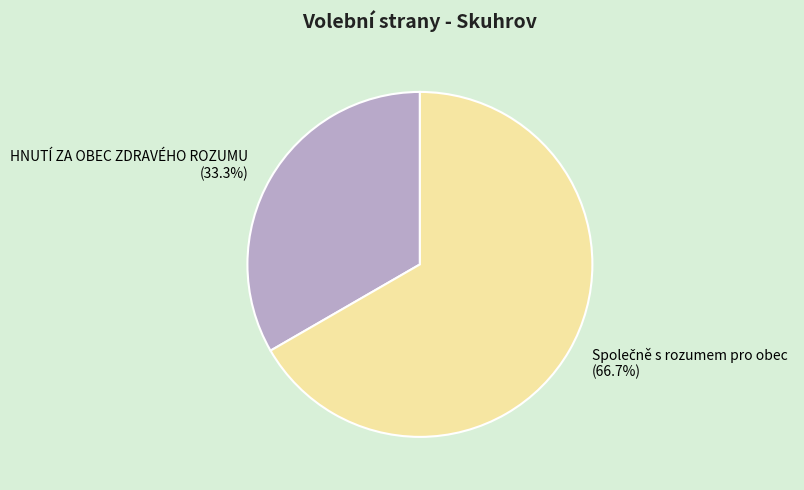

How many slices are in this pie chart?

2